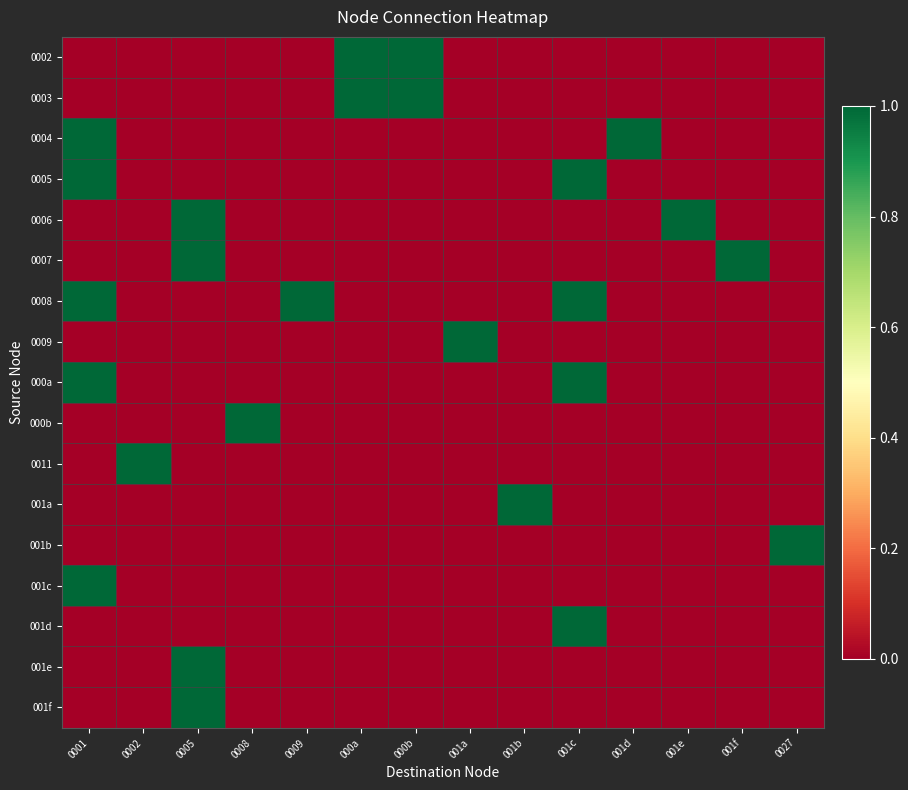

At which category is the sum across all series the highest?

0001